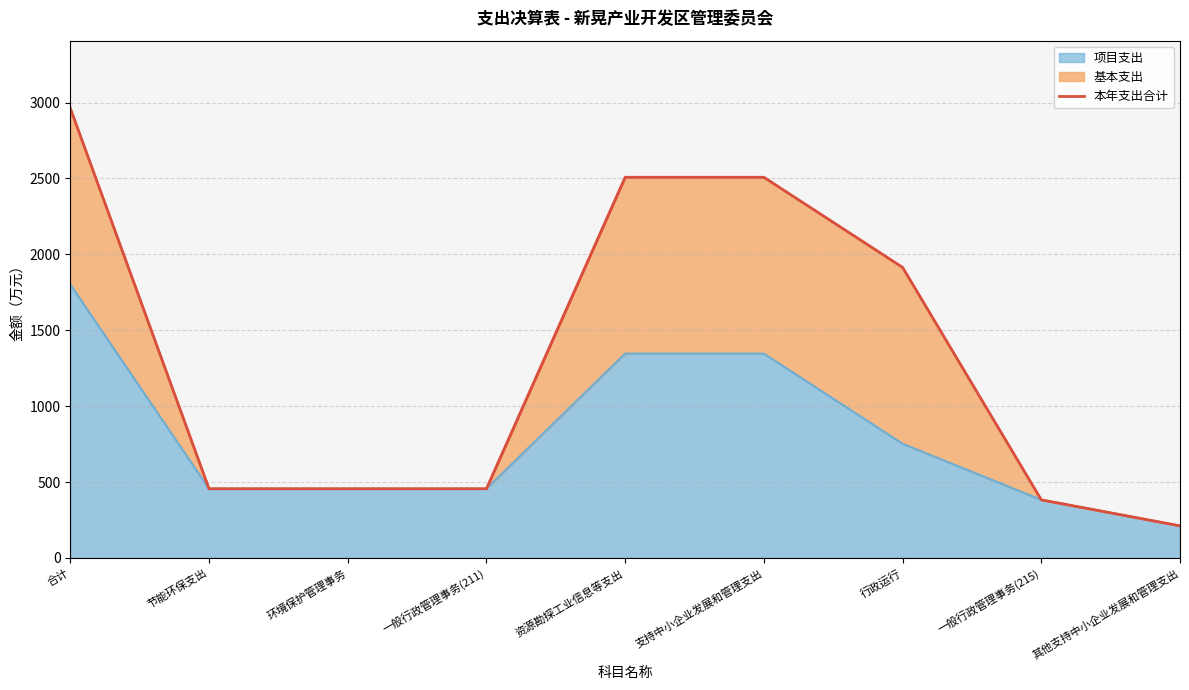

Approximately how many times larger is the value at 节能环保支出 compared to 支持中小企业发展和管理支出?

0.2